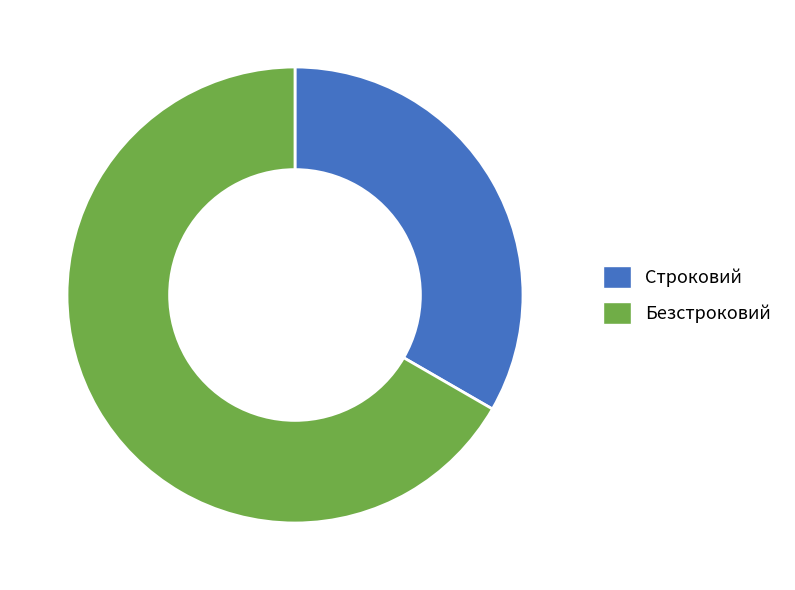

What is the majority slice?

Безстроковий